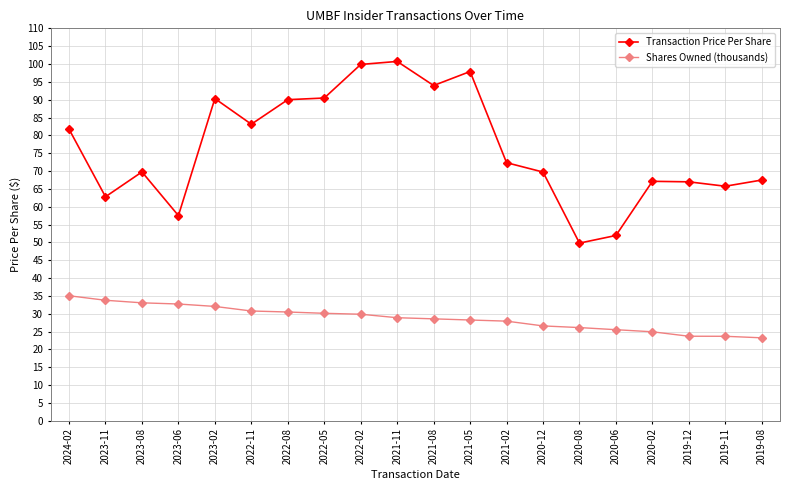

What is the label of the 6th point from the right?

2020-08